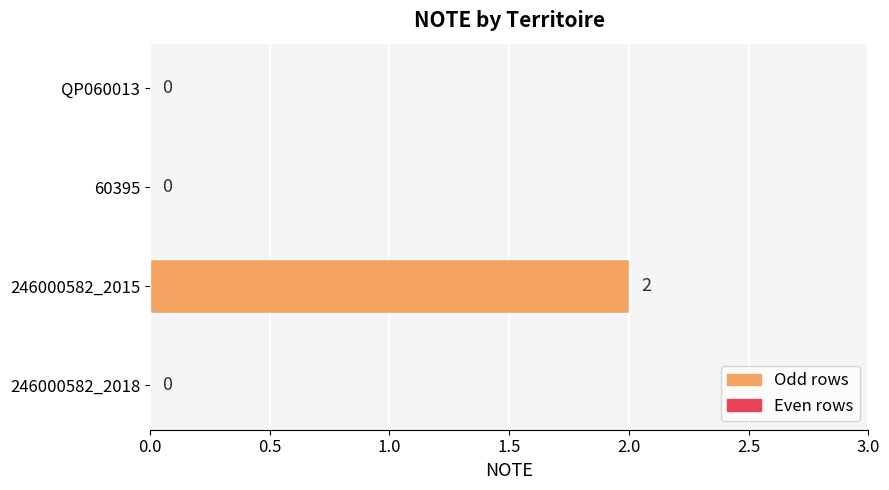

Are the bars horizontal?

Yes